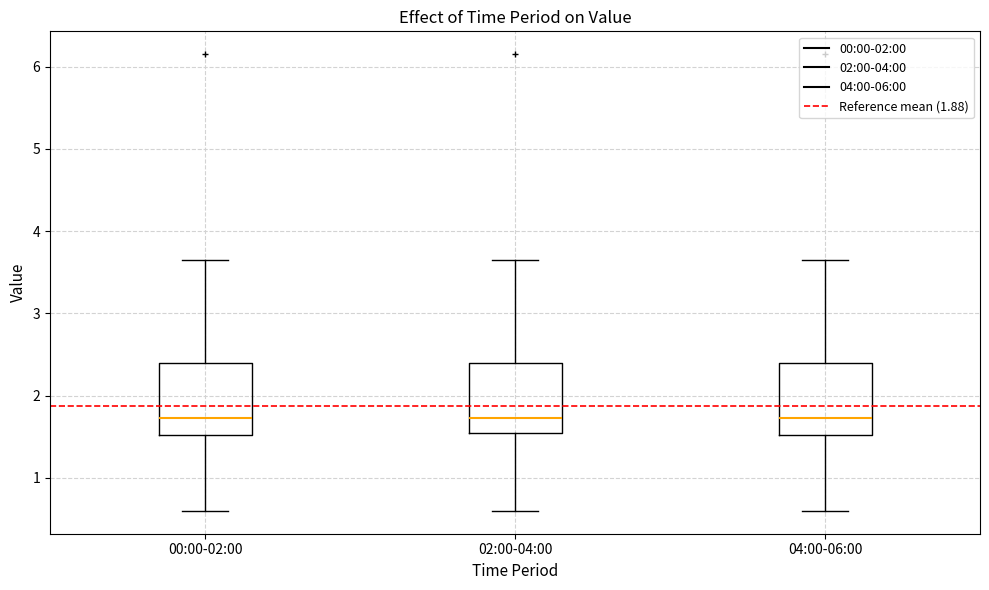

Reading left to right, read every box against the y-axis: the position of its median line, the range the box covers, and the ends of its whiskers. The values are not printed on the chart, so give them approximately, as read against the axis.

00:00-02:00: median 1.7, box 1.5 to 2.4, whiskers 0.6 to 3.7
02:00-04:00: median 1.7, box 1.5 to 2.4, whiskers 0.6 to 3.7
04:00-06:00: median 1.7, box 1.5 to 2.4, whiskers 0.6 to 3.7